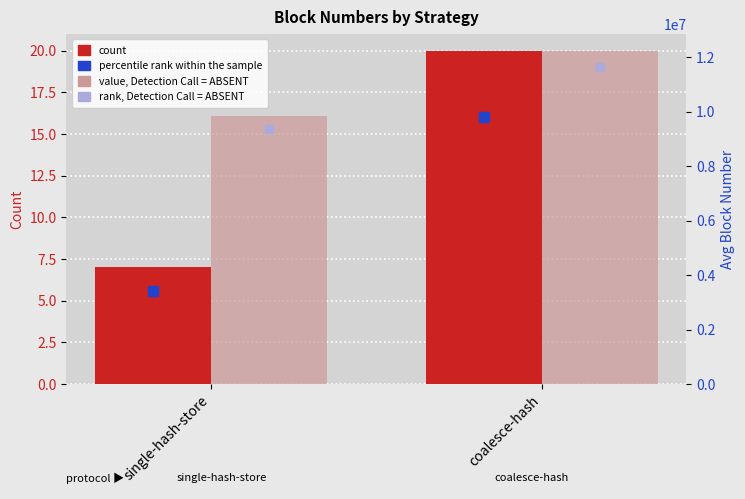

At how many categories does at least one series exceed 10161000?

1